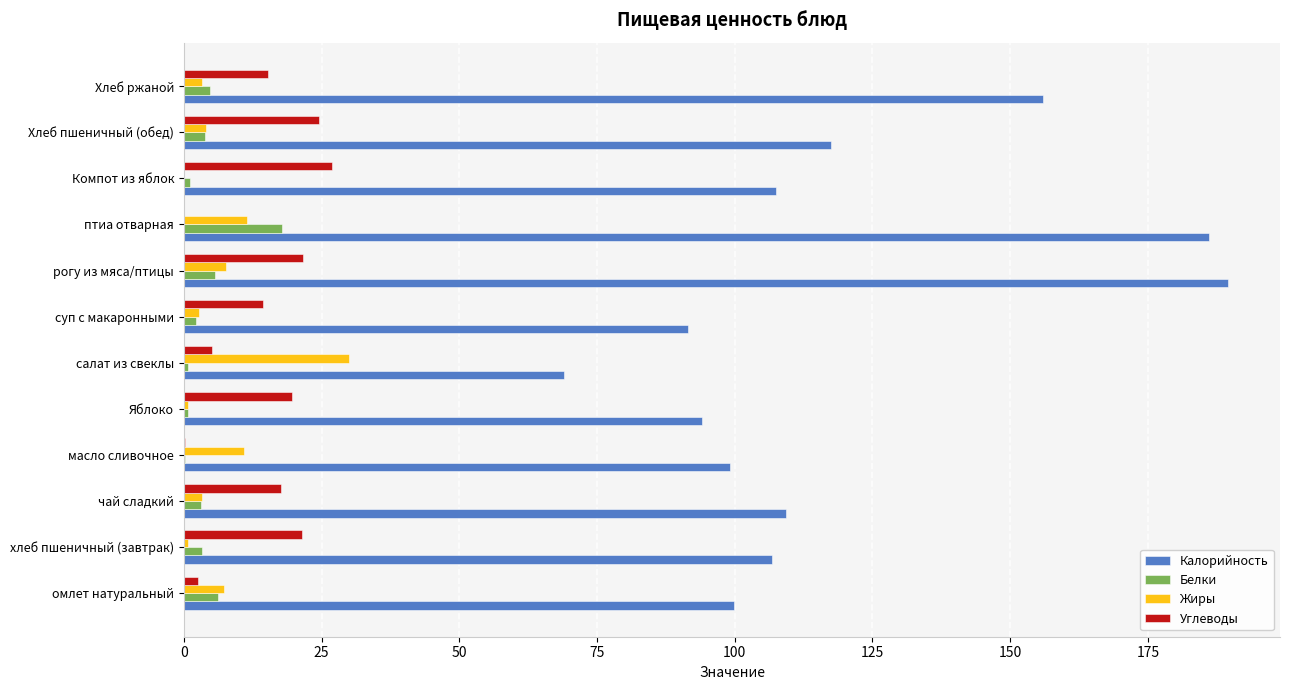

Which series has the largest total across all categories?

Калорийность